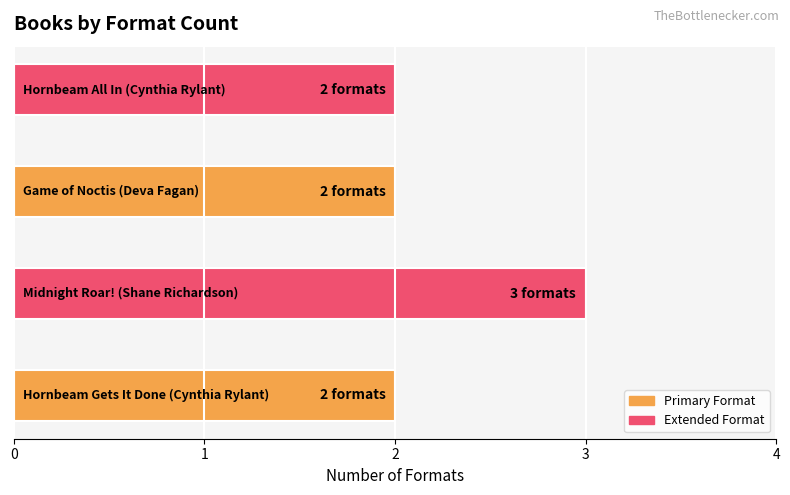

What is the maximum value shown in the chart?

3